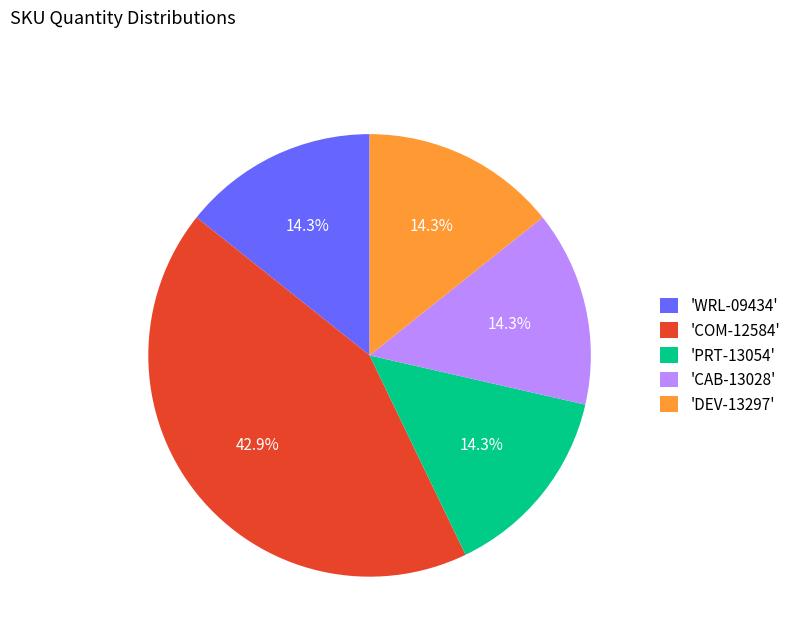

Which slice is the largest?

'COM-12584'